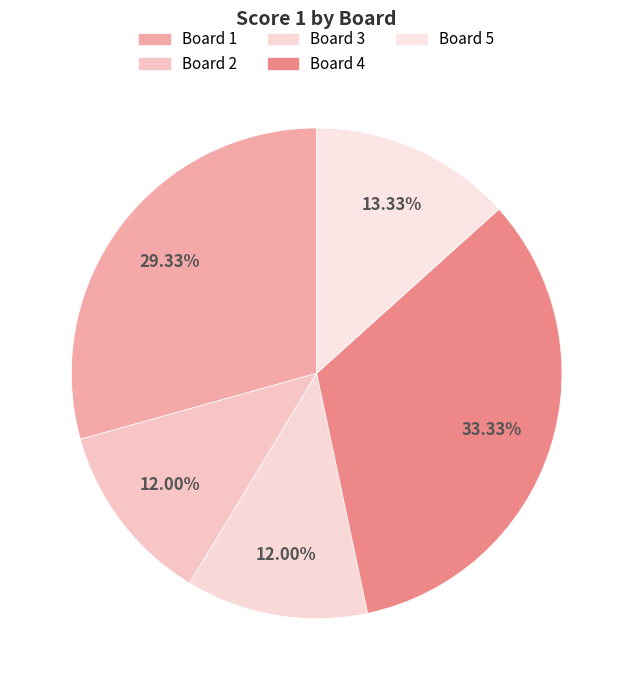

Does any single category account for the majority?

No